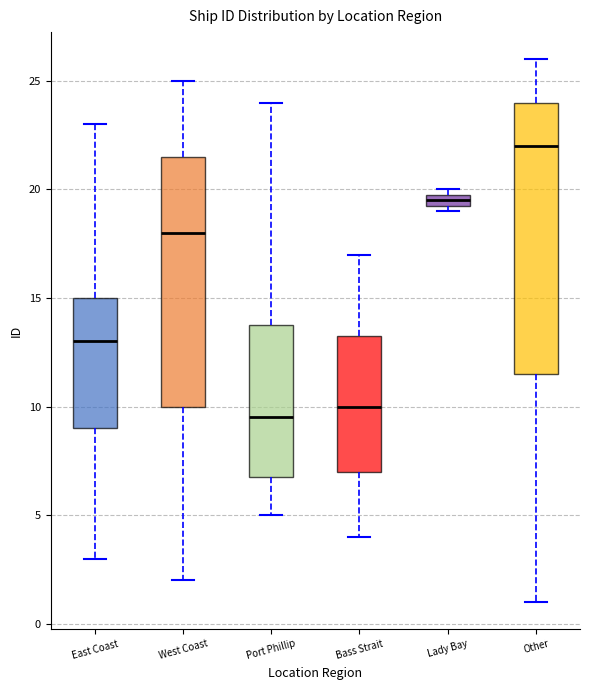

Where does the upper whisker of the box for East Coast end on the y-axis? The values are not printed on the chart, so give them approximately, as read against the axis.

23.0